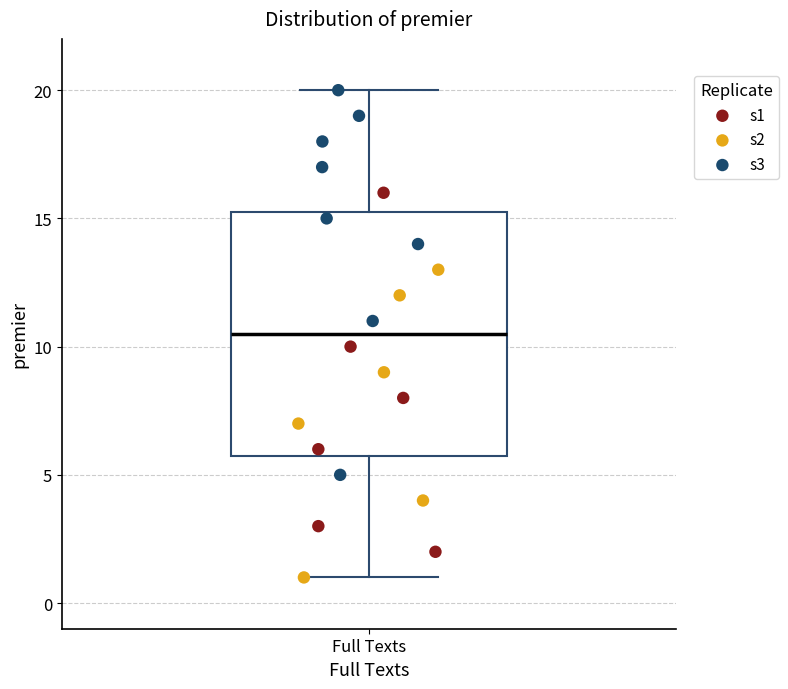

Where does the lower whisker of the box for Full Texts end on the y-axis? The values are not printed on the chart, so give them approximately, as read against the axis.

1.0